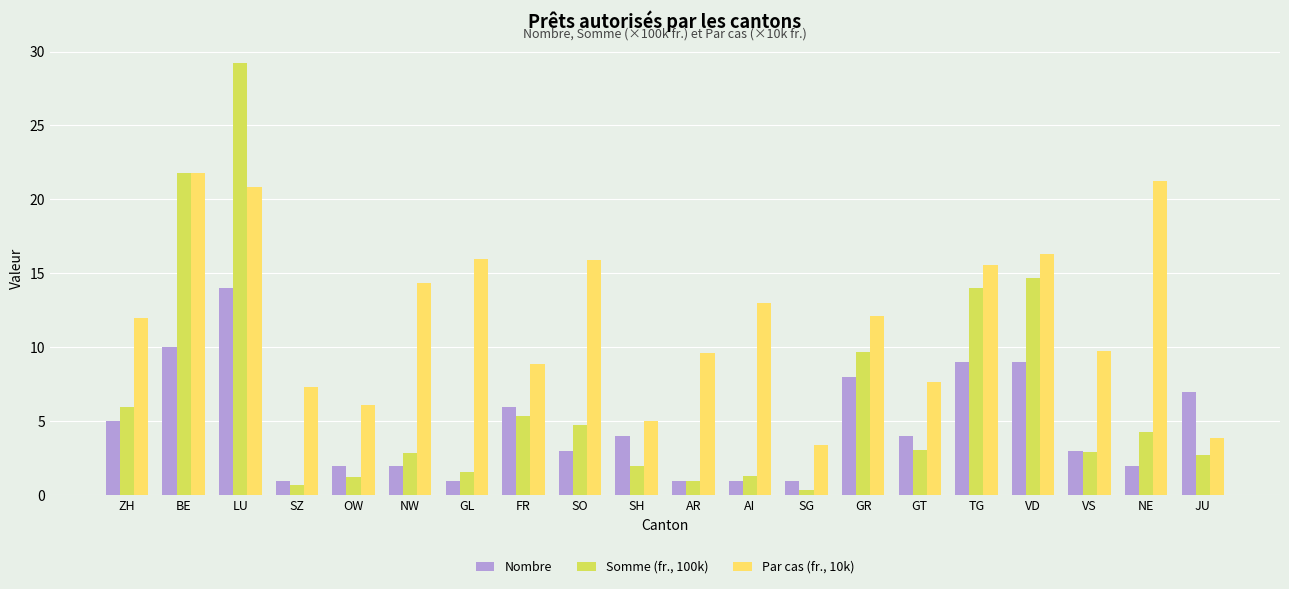

What position from the right is JU?

1